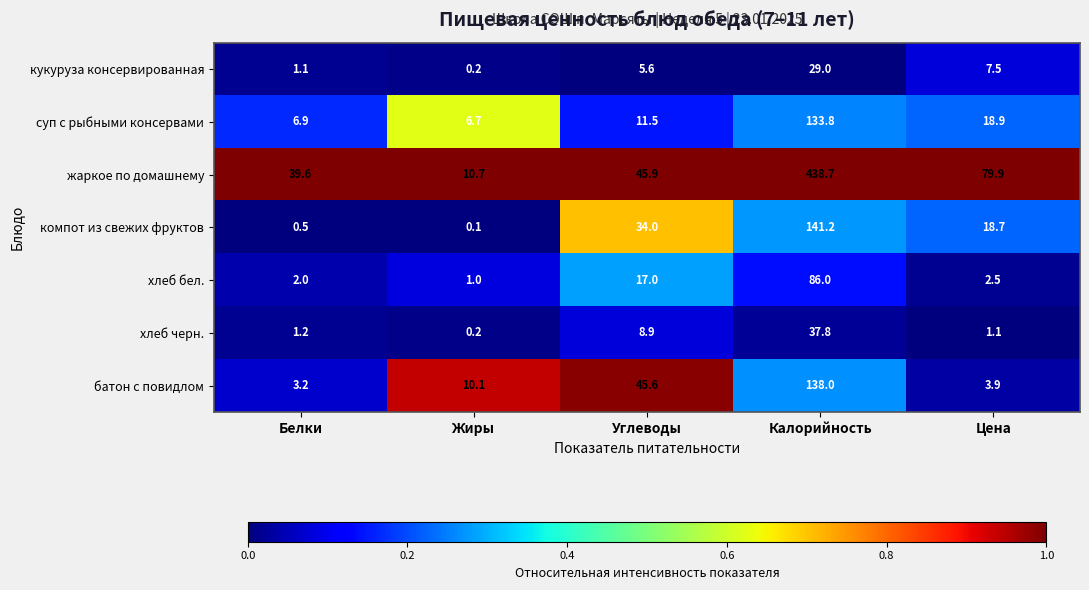

Between Жиры and Цена, which series saw the biggest shift?

жаркое по домашнему